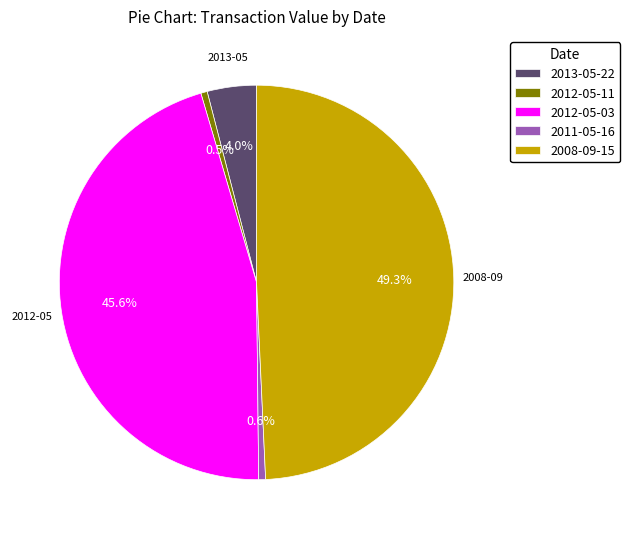

To the nearest percent, what is the combined percentage of 2011-05-16 and 2012-05-03?

46%